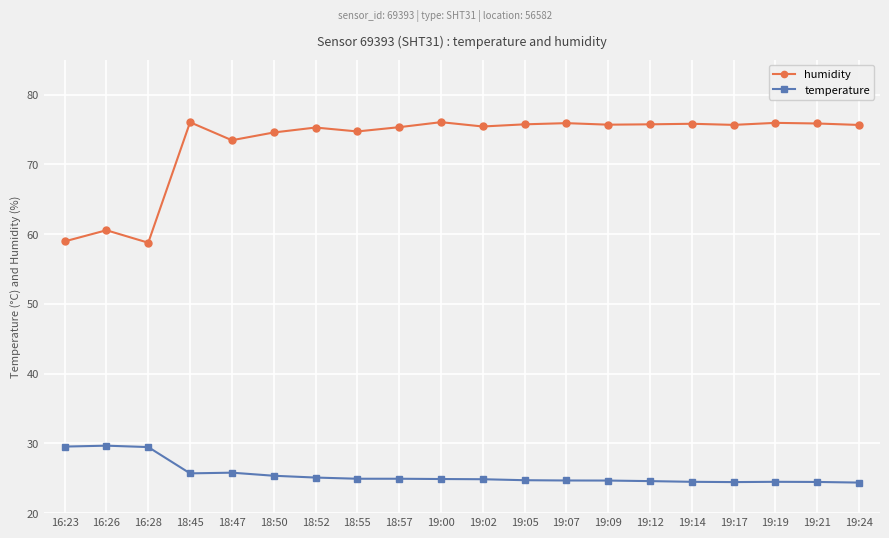

Which series has the largest range (max minus min)?

humidity